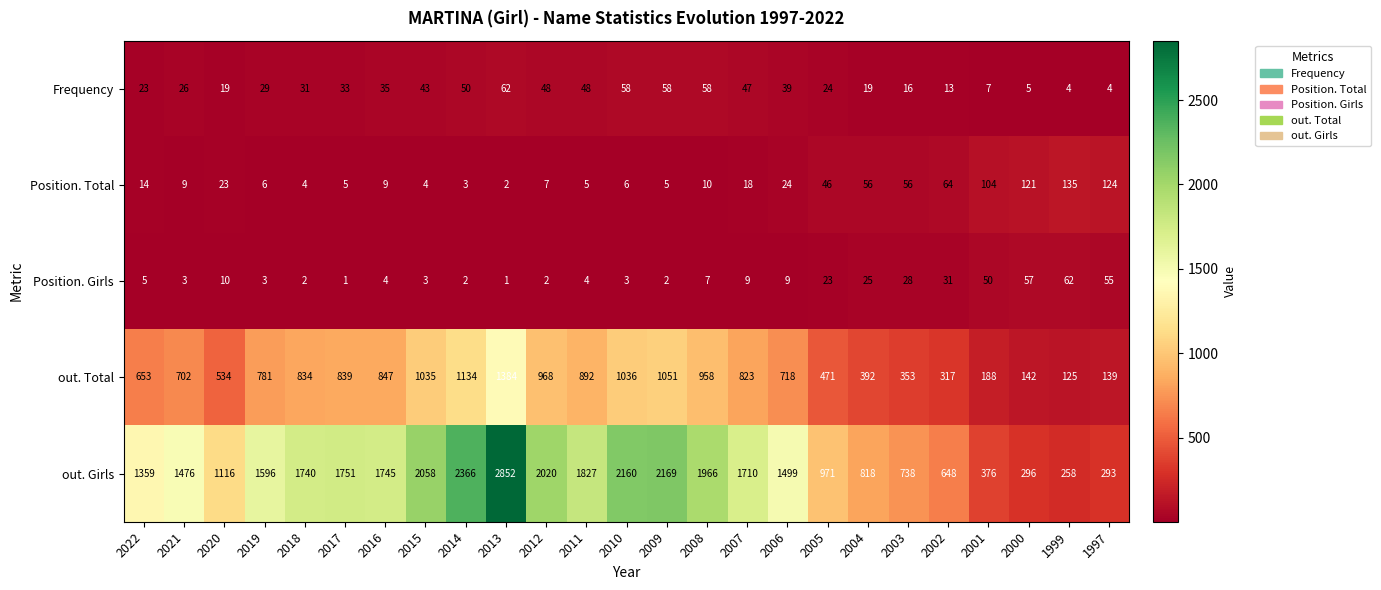

Which series has the largest total across all categories?

out. Girls